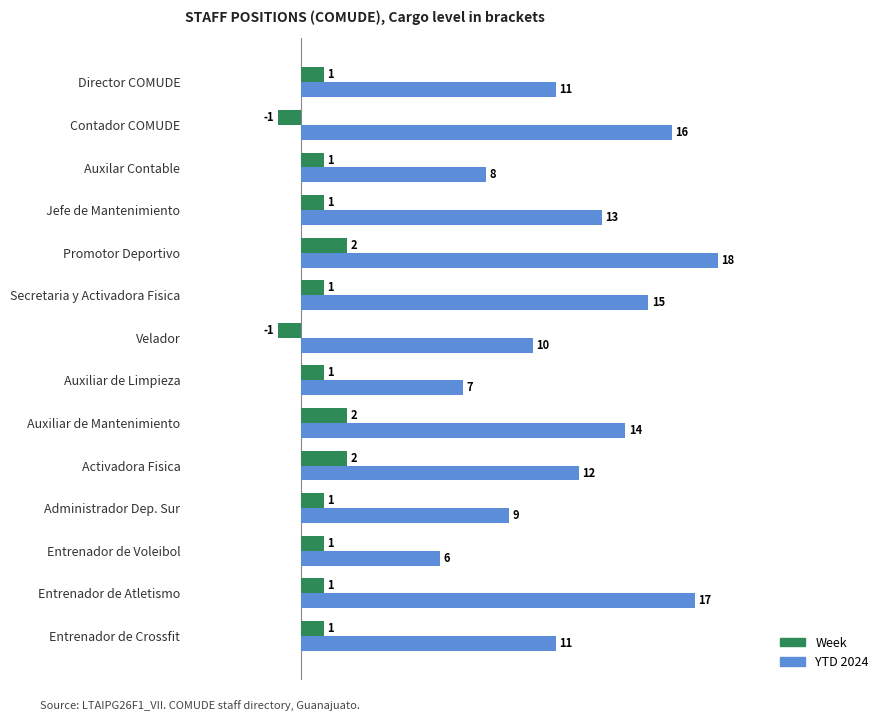

Which series has the largest total across all categories?

YTD 2024